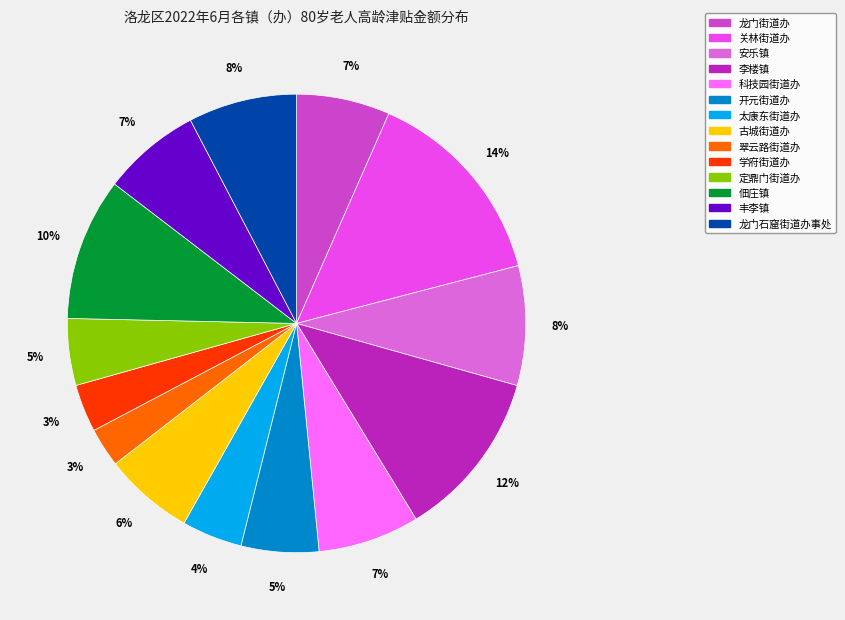

What percentage is the 古城街道办 slice, to the nearest percent?

6%